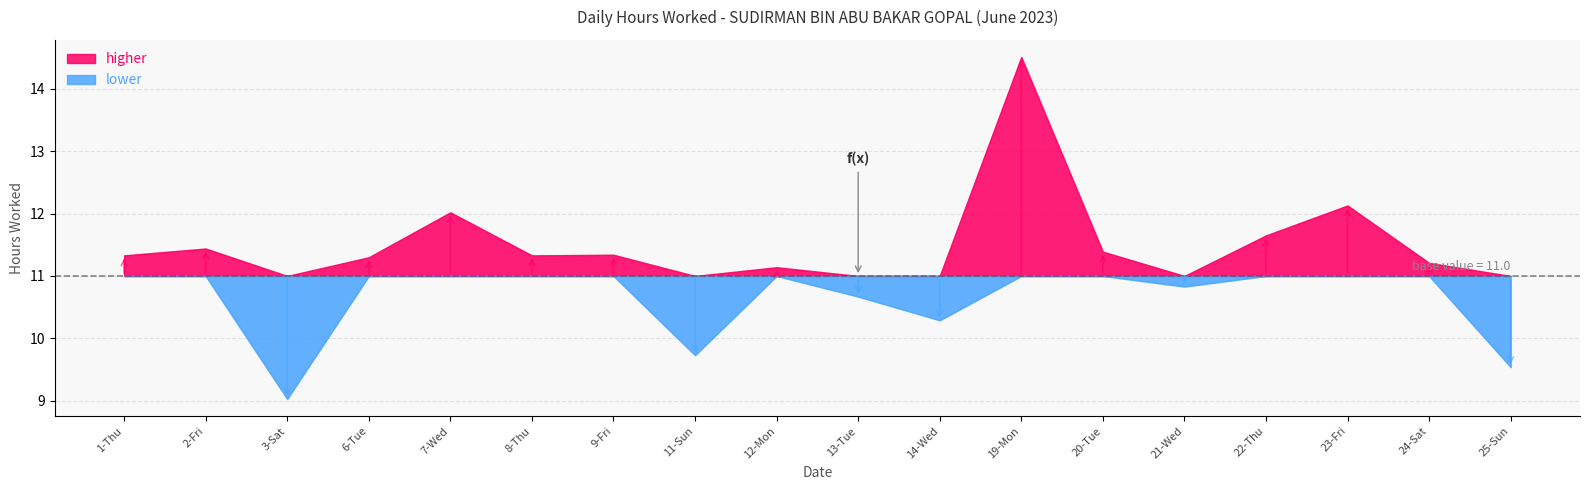

Reading left to right, transcribe all the data shown in this chart.

1-Thu=11.3	2-Fri=11.4	3-Sat=9.0	6-Tue=11.3	7-Wed=12.0	8-Thu=11.3	9-Fri=11.3	11-Sun=9.7	12-Mon=11.1	13-Tue=10.7	14-Wed=10.3	19-Mon=14.5	20-Tue=11.4	21-Wed=10.8	22-Thu=11.7	23-Fri=12.1	24-Sat=11.2	25-Sun=9.5